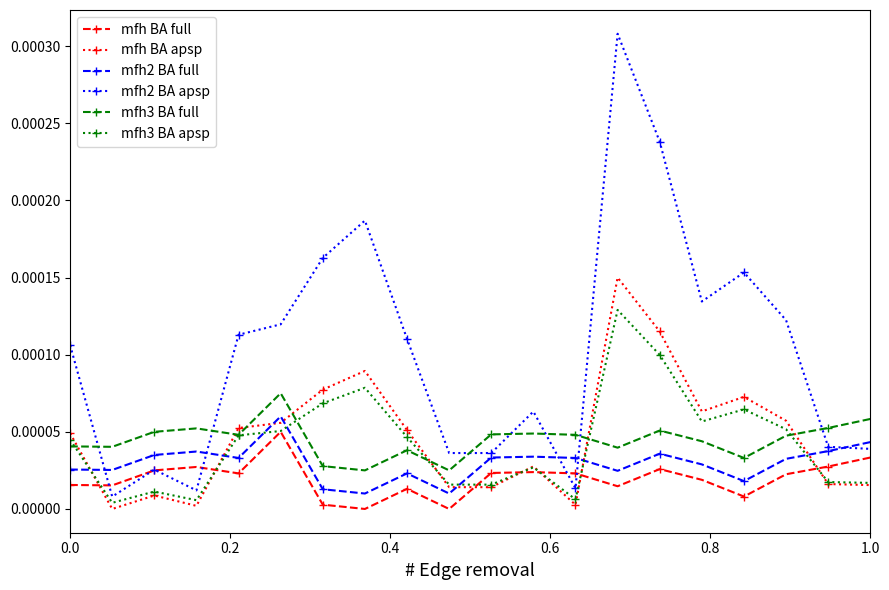

How many categories are shown in the chart?

20